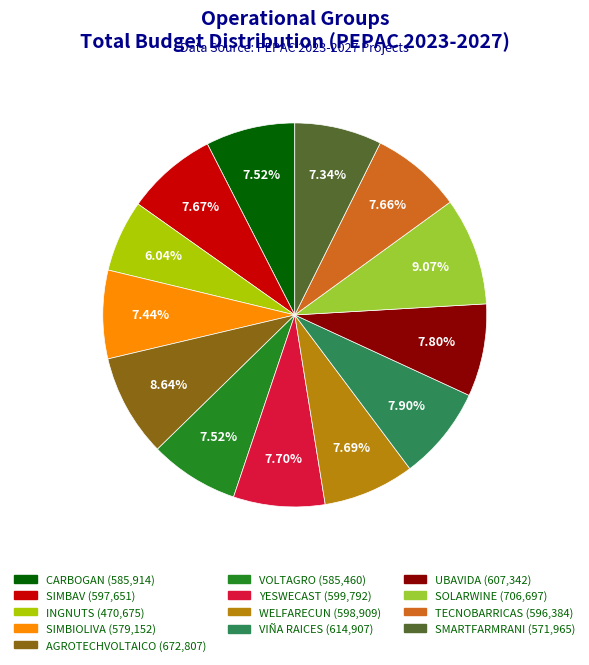

To the nearest percent, what is the average slice percentage?

8%